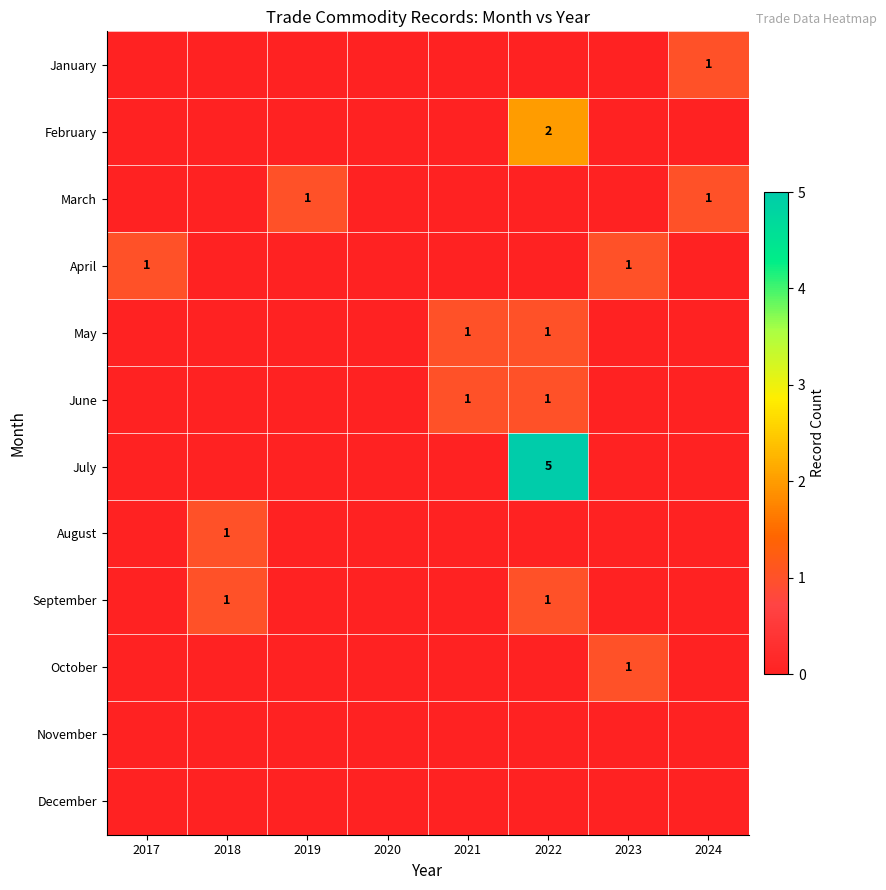

Which label corresponds to the smallest value in the chart?

2017